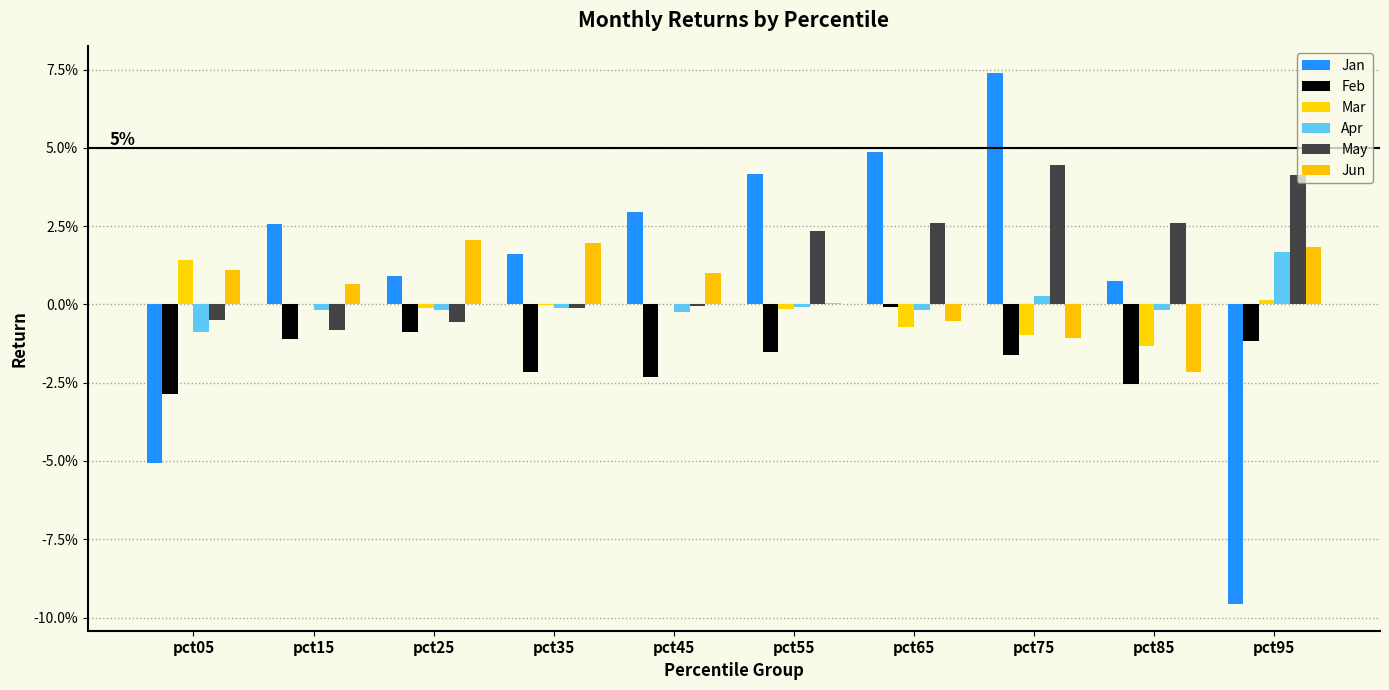

Is the value of Apr at pct65 greater than the value of Jan at pct75?

No